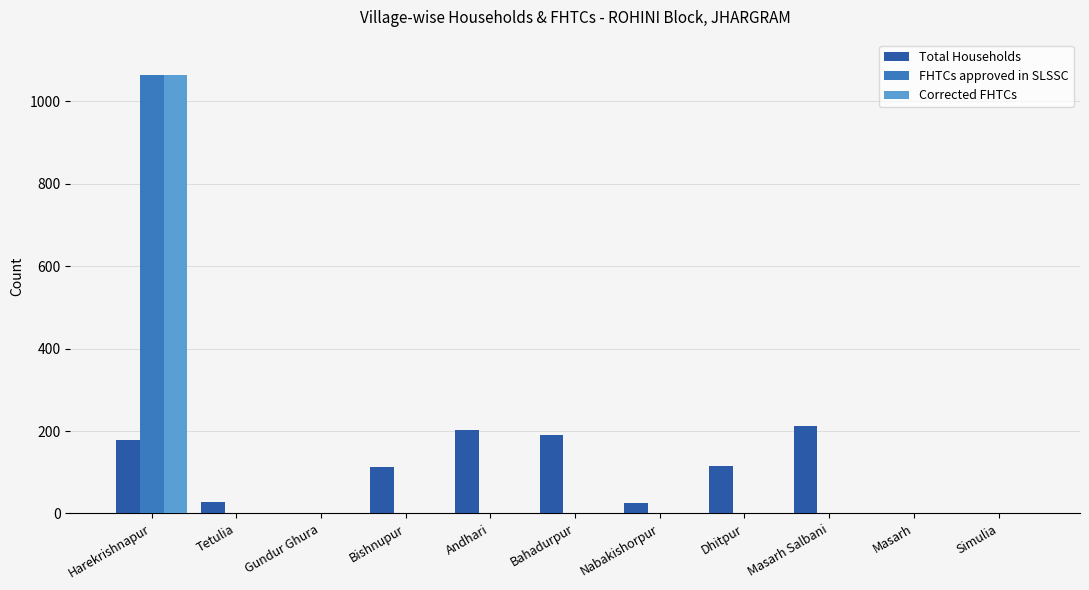

How many series are shown in this chart?

3